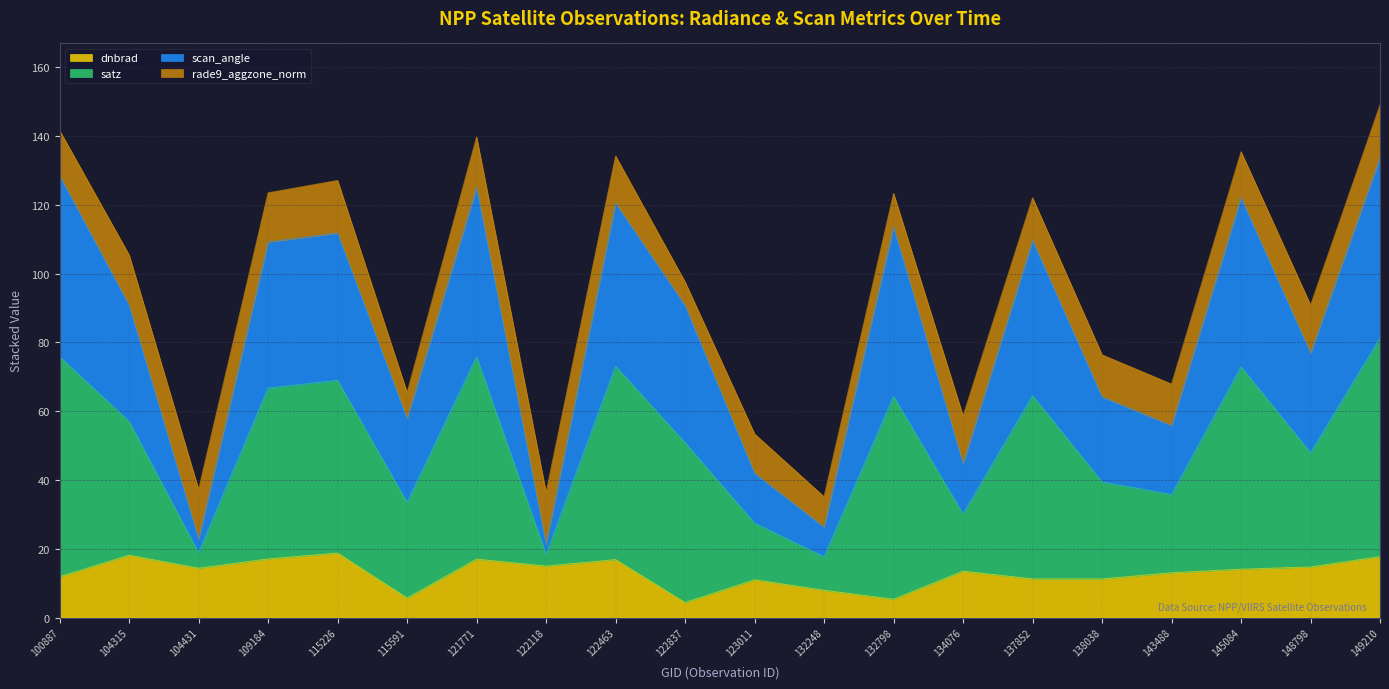

True or false: dnbrad has more than 1 points higher than both neighbors.

True